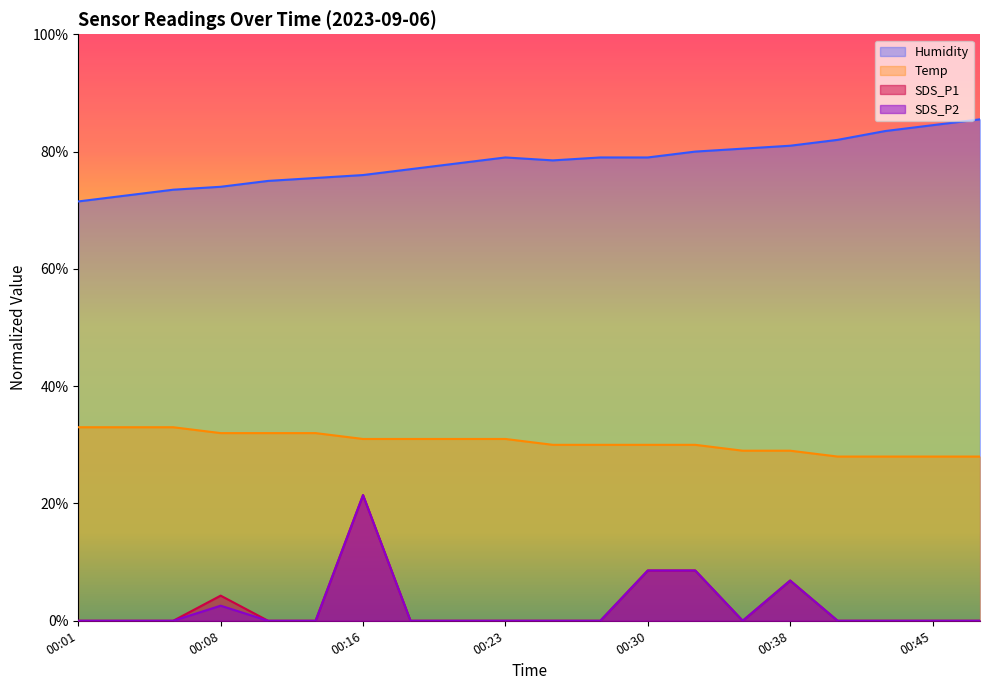

How many categories are shown in the chart?

20